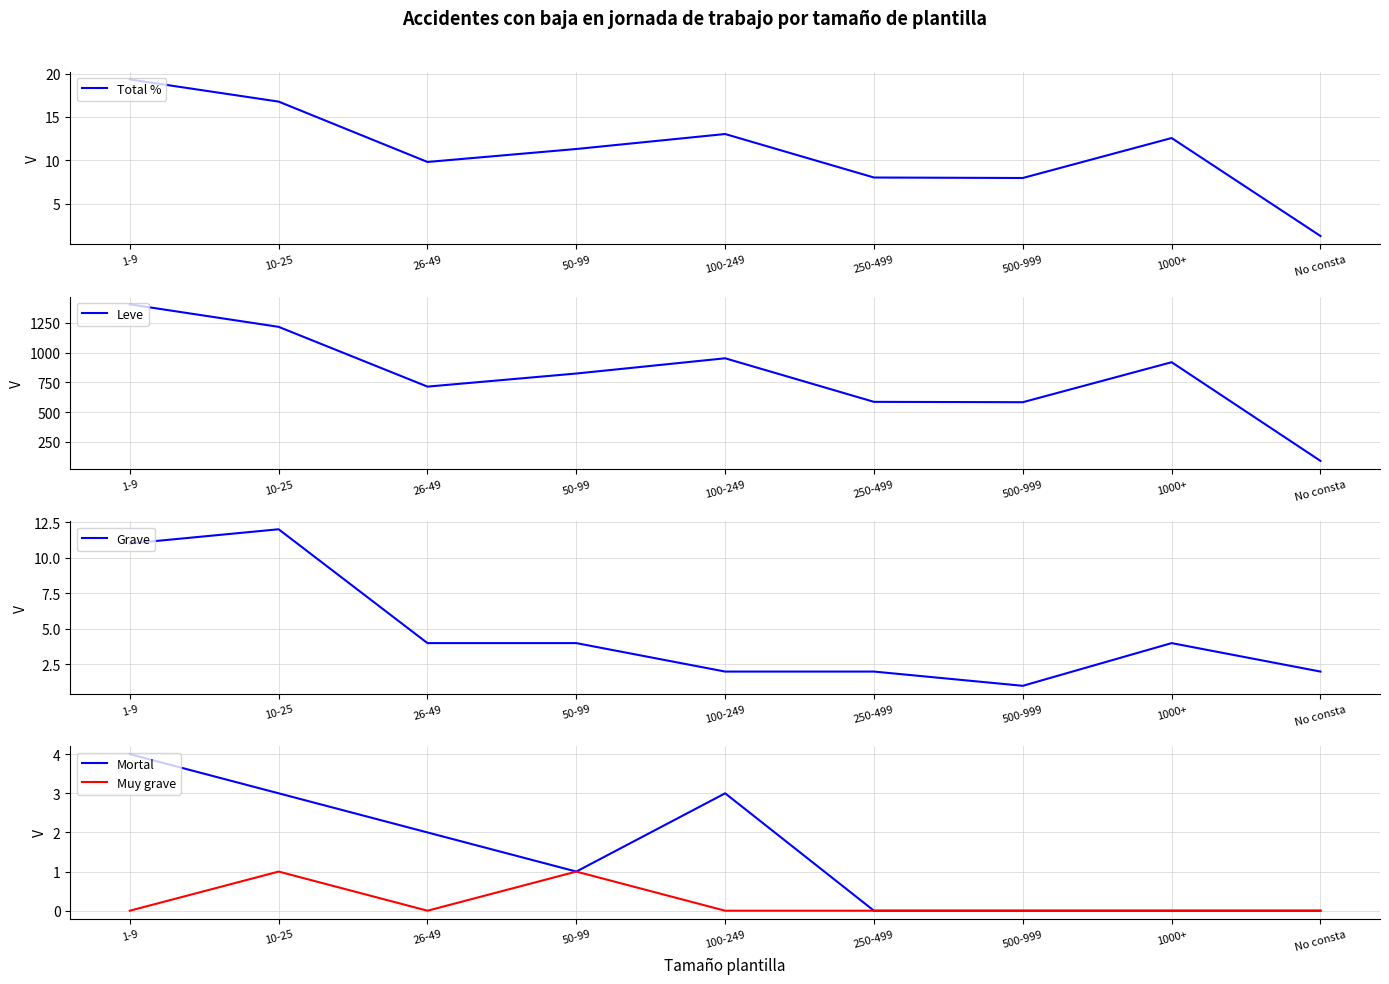

What is the difference between the highest and lowest values at 100-249?

953.0